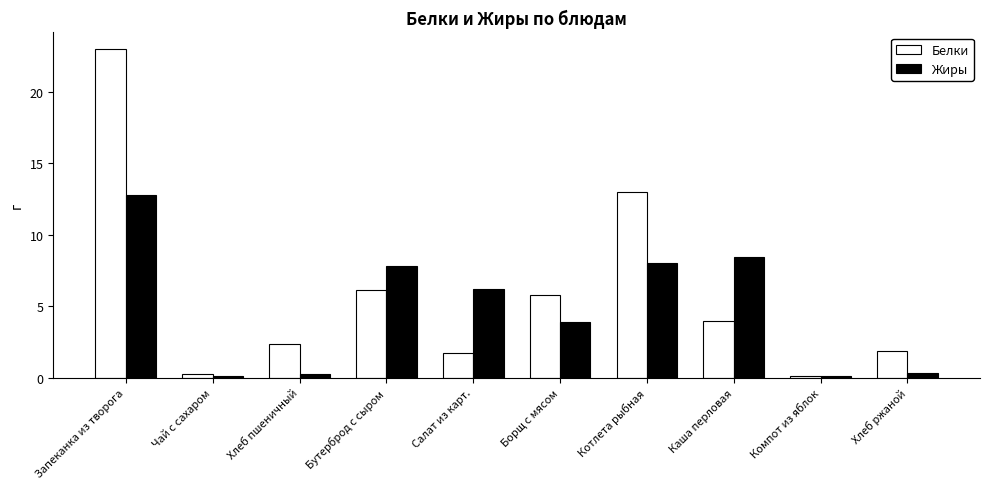

How many groups of bars are there?

10